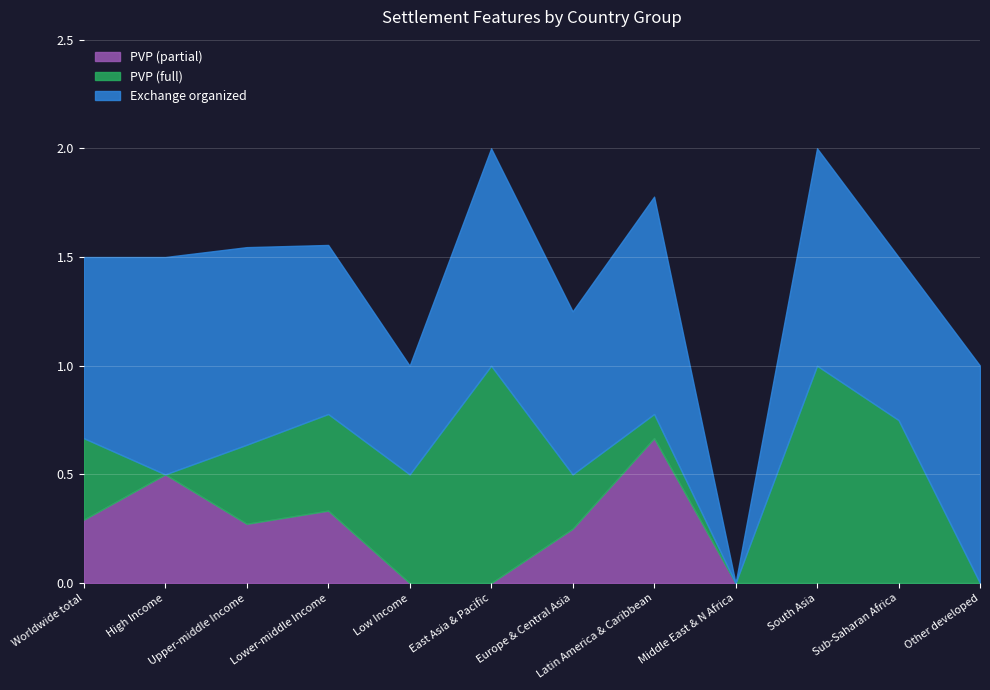

True or false: PVP (full) and Exchange organized intersect in this chart.

False